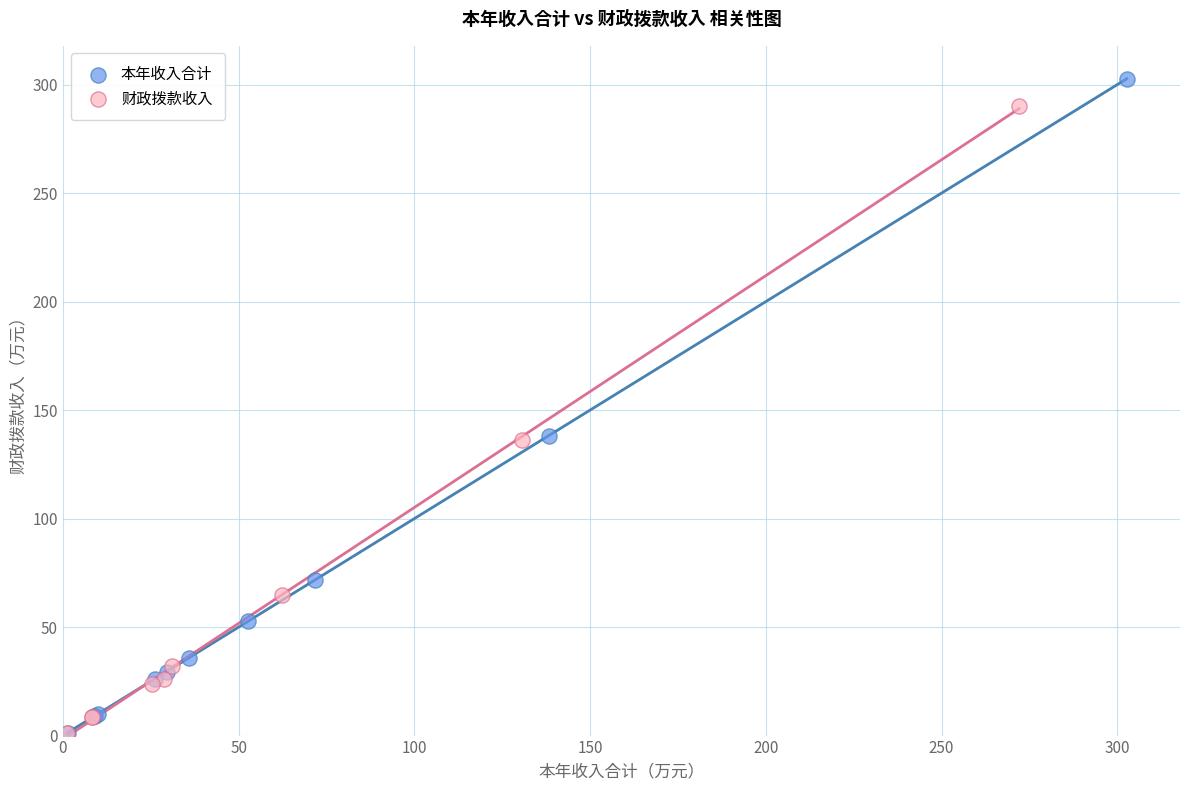

Which series has the widest spread of Y values?

本年收入合计